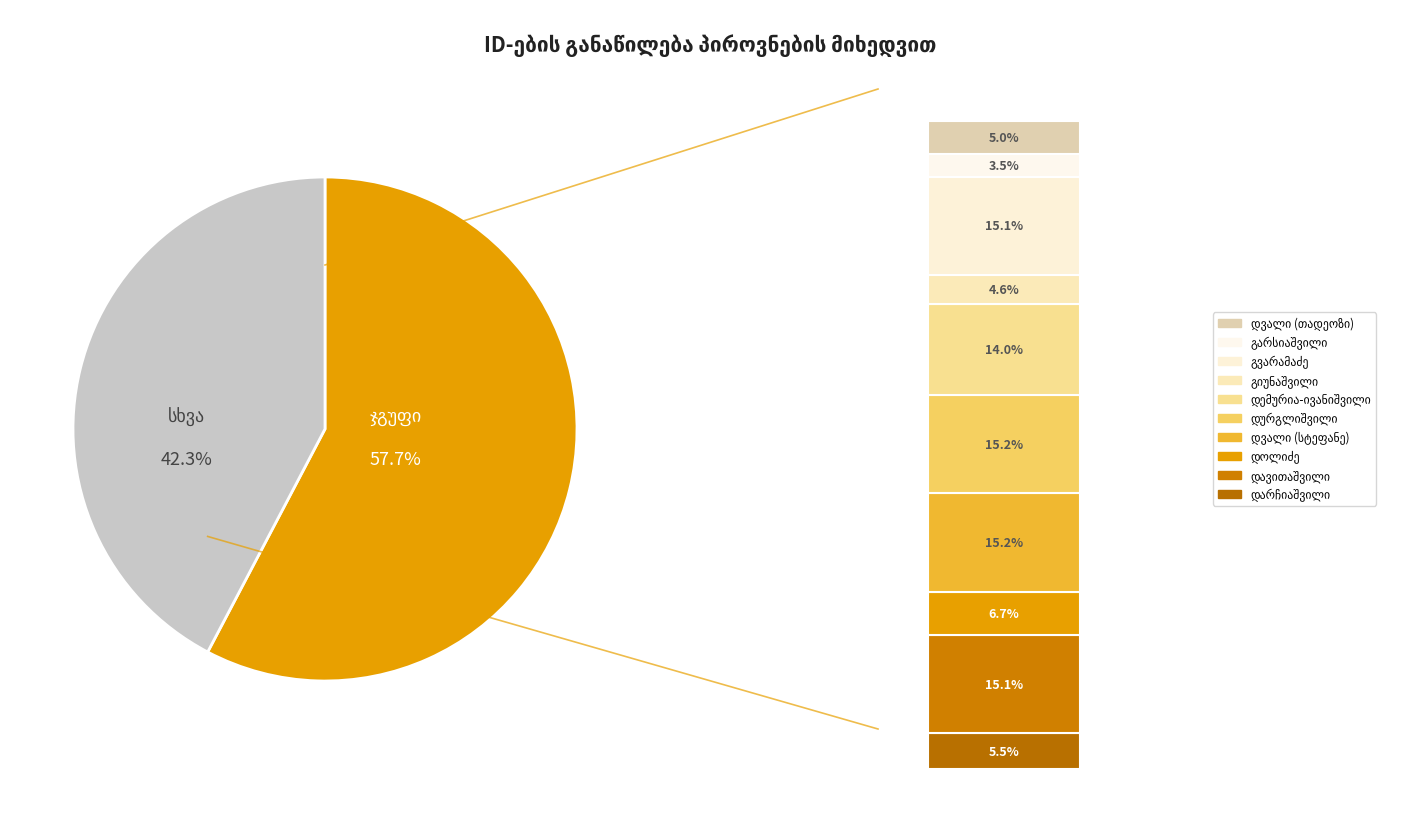

Is the sum of ანა დიმიტრის ასული გვარამაძე and გიორგი ნიკოლოზის ძე დავითაშვილი greater than half?

No